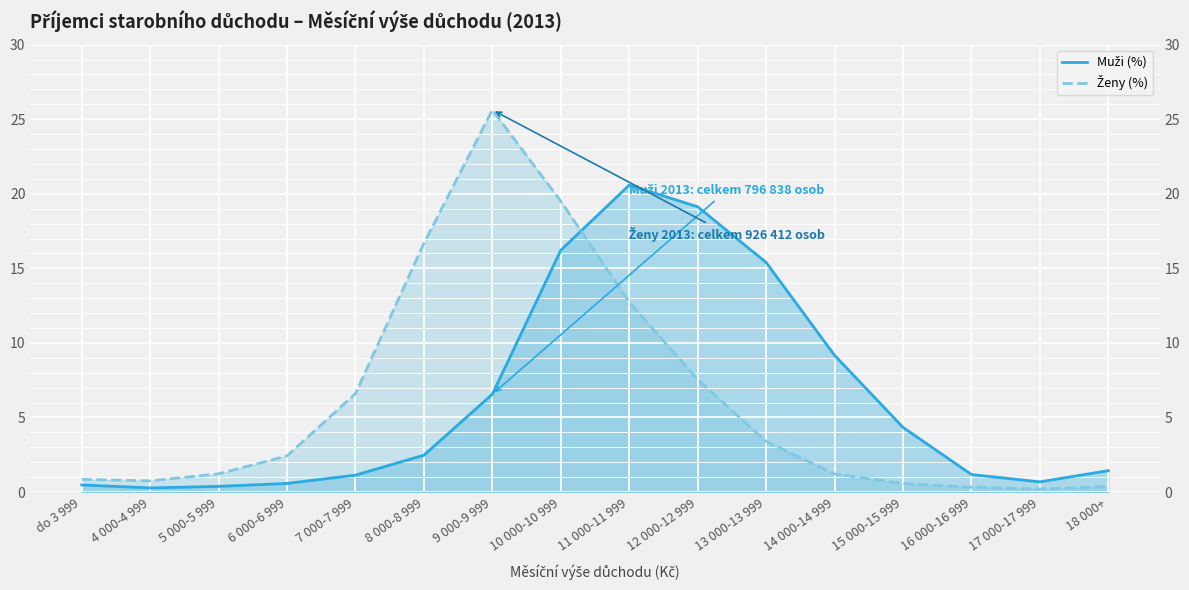

Reading left to right, transcribe all the data shown in this chart.

Muži (%): do 3 999=0.5	4 000-4 999=0.3	5 000-5 999=0.4	6 000-6 999=0.6	7 000-7 999=1.1	8 000-8 999=2.5	9 000-9 999=6.6	10 000-10 999=16.2	11 000-11 999=20.6	12 000-12 999=19.1	13 000-13 999=15.4	14 000-14 999=9.2	15 000-15 999=4.3	16 000-16 999=1.2	17 000-17 999=0.7	18 000+=1.4
Ženy (%): do 3 999=0.9	4 000-4 999=0.7	5 000-5 999=1.2	6 000-6 999=2.4	7 000-7 999=6.6	8 000-8 999=16.7	9 000-9 999=25.6	10 000-10 999=19.5	11 000-11 999=12.7	12 000-12 999=7.5	13 000-13 999=3.4	14 000-14 999=1.2	15 000-15 999=0.6	16 000-16 999=0.3	17 000-17 999=0.2	18 000+=0.4